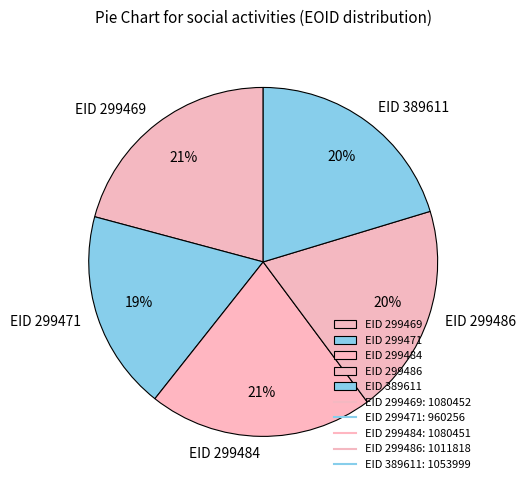

To the nearest percent, what is the average slice percentage?

20%